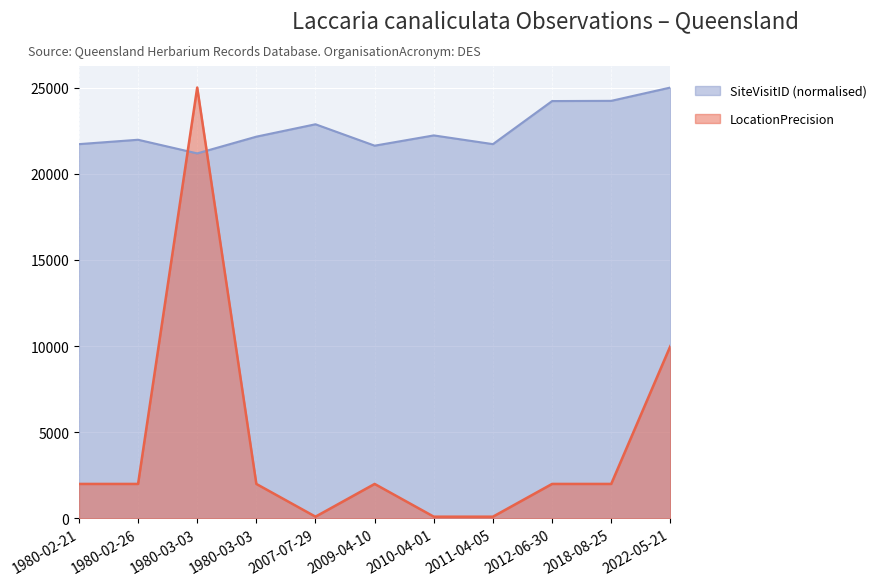

What is the difference between the maximum and minimum values in the LocationPrecision series?

24900.0